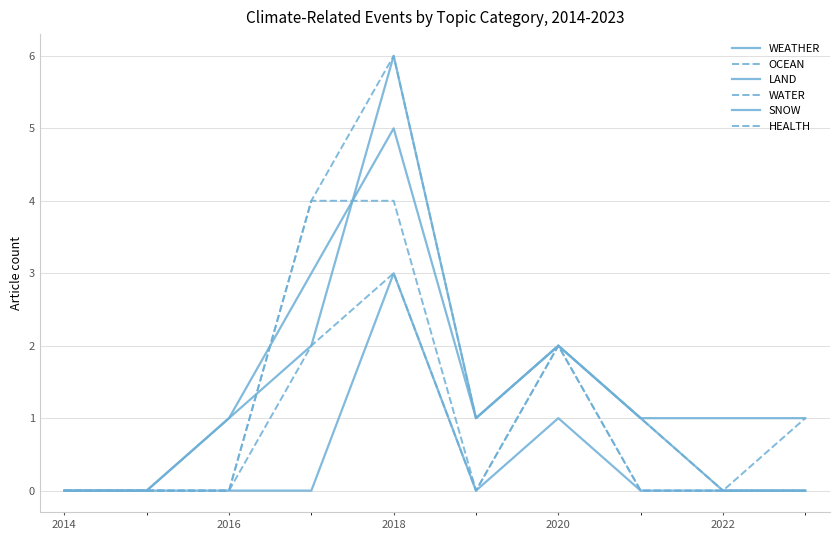

True or false: WATER has more than 2 interior local peaks.

False